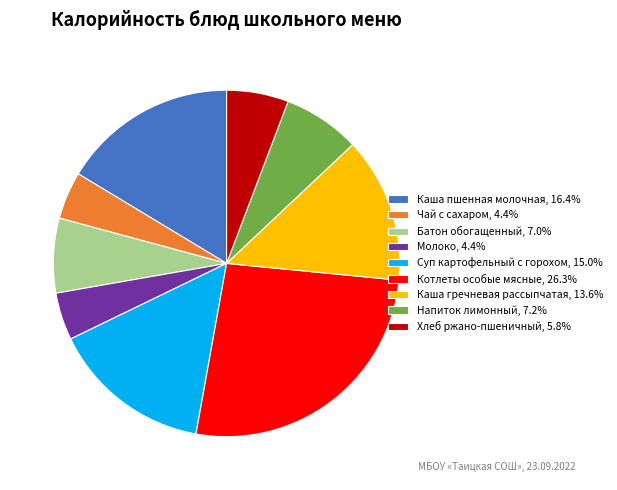

What is the ratio of the value at Каша пшенная молочная, 16.4% to the value at Хлеб ржано-пшеничный, 5.8%?

2.8